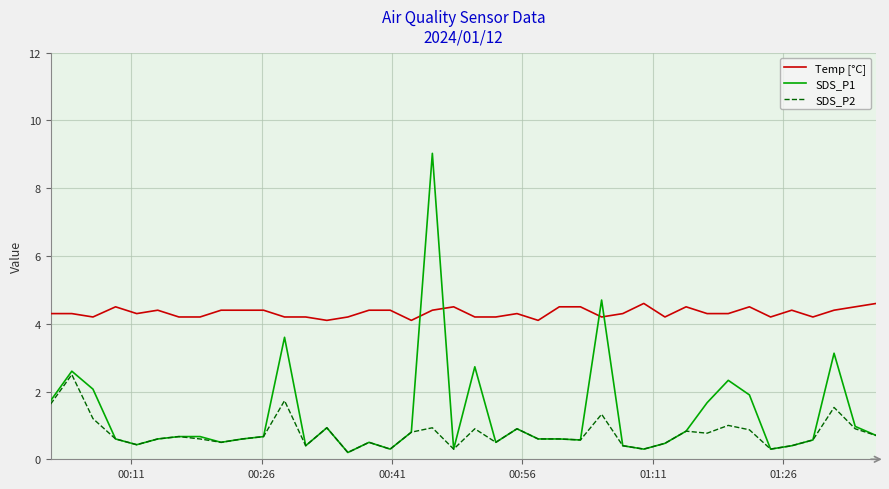

What is the lowest value of the Temp [°C] series?

4.1